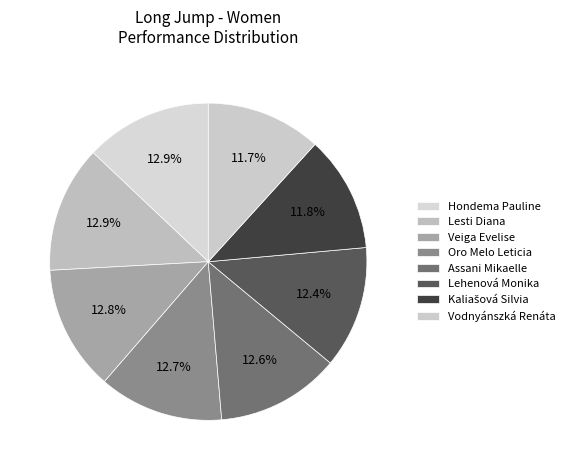

To the nearest percent, what percentage of the pie is Hondema Pauline?

13%